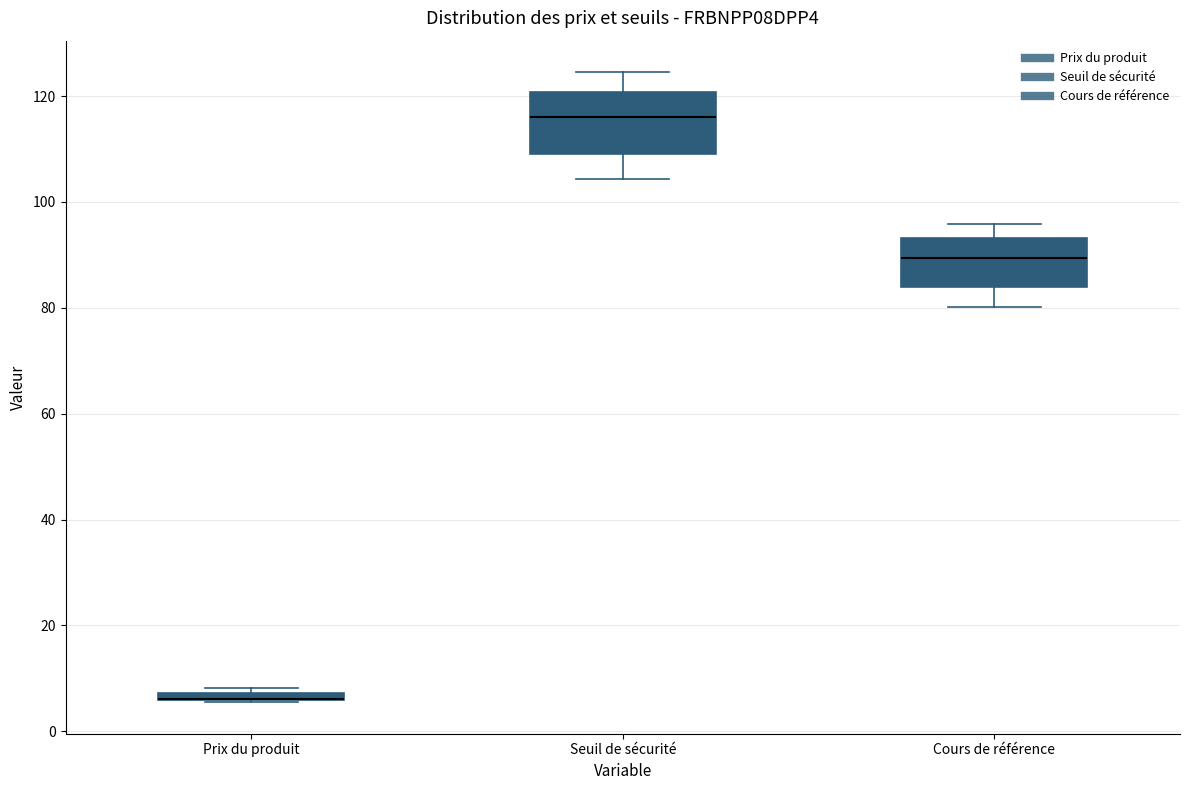

Where is the upper edge of the box for Seuil de sécurité on the y-axis? The values are not printed on the chart, so give them approximately, as read against the axis.

120